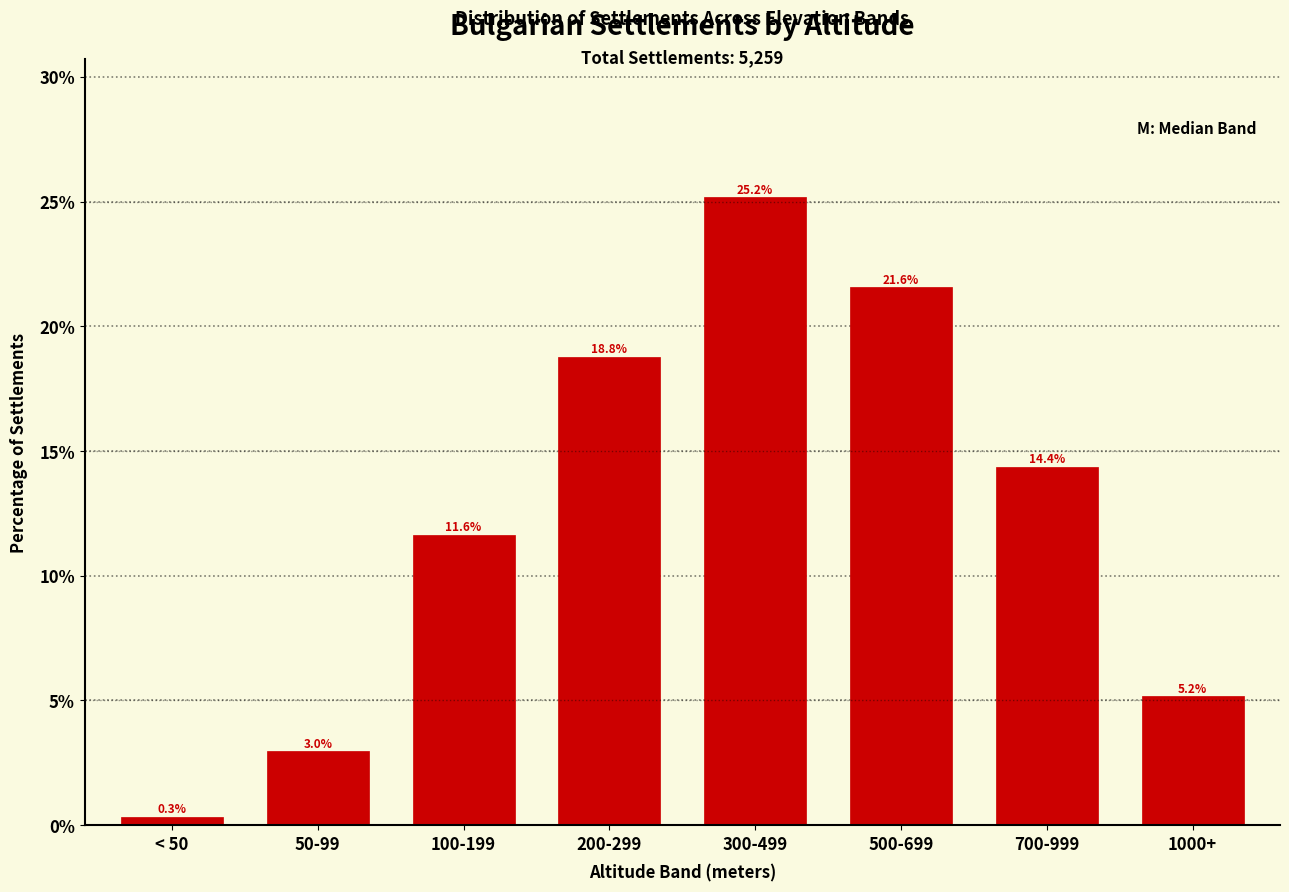

Reading left to right, what are all the values shown in this chart?

< 50=0.3	50-99=3.0	100-199=11.6	200-299=18.8	300-499=25.2	500-699=21.6	700-999=14.4	1000+=5.2